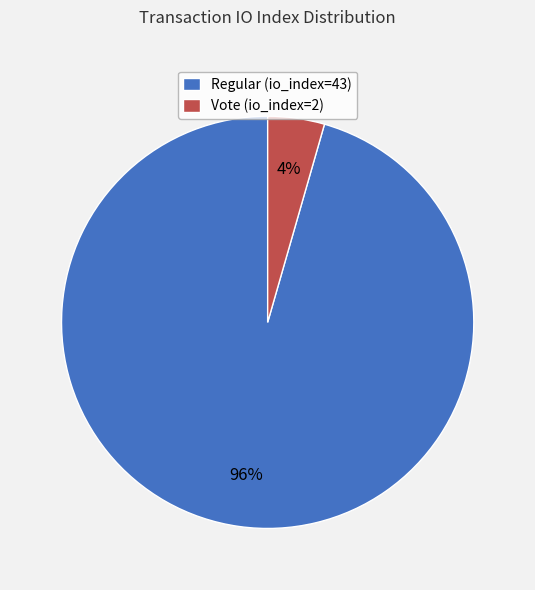

What is the majority slice?

Regular (io_index=43)